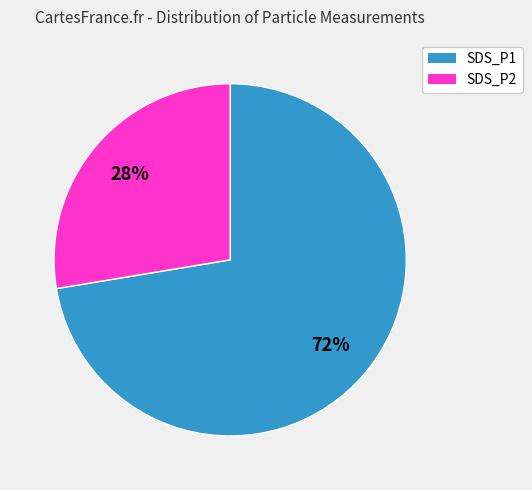

Do SDS_P2 and SDS_P1 together represent more than half of the pie?

Yes